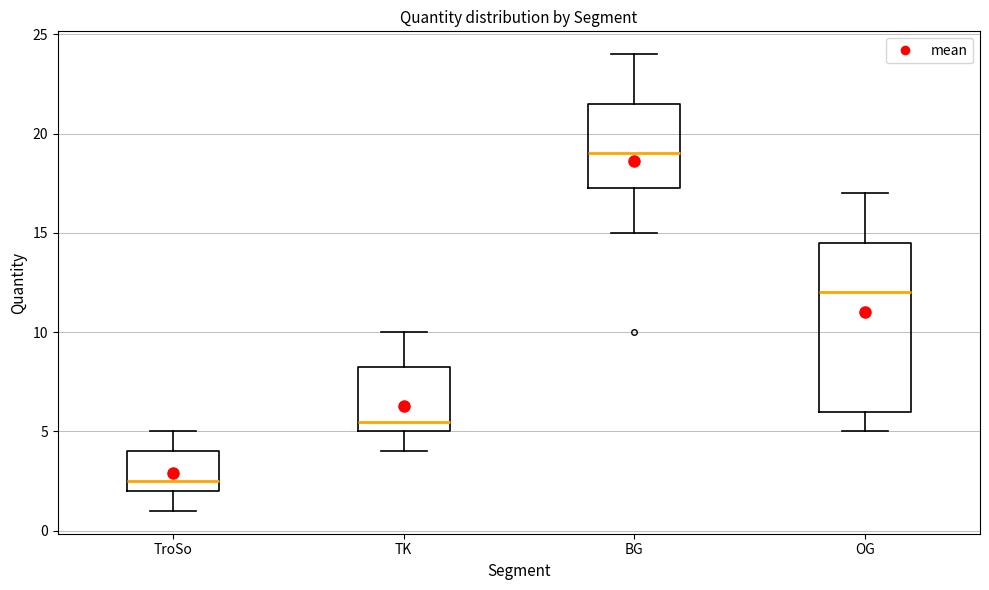

Where does the median line of the box for TK sit on the y-axis? The values are not printed on the chart, so give them approximately, as read against the axis.

5.5